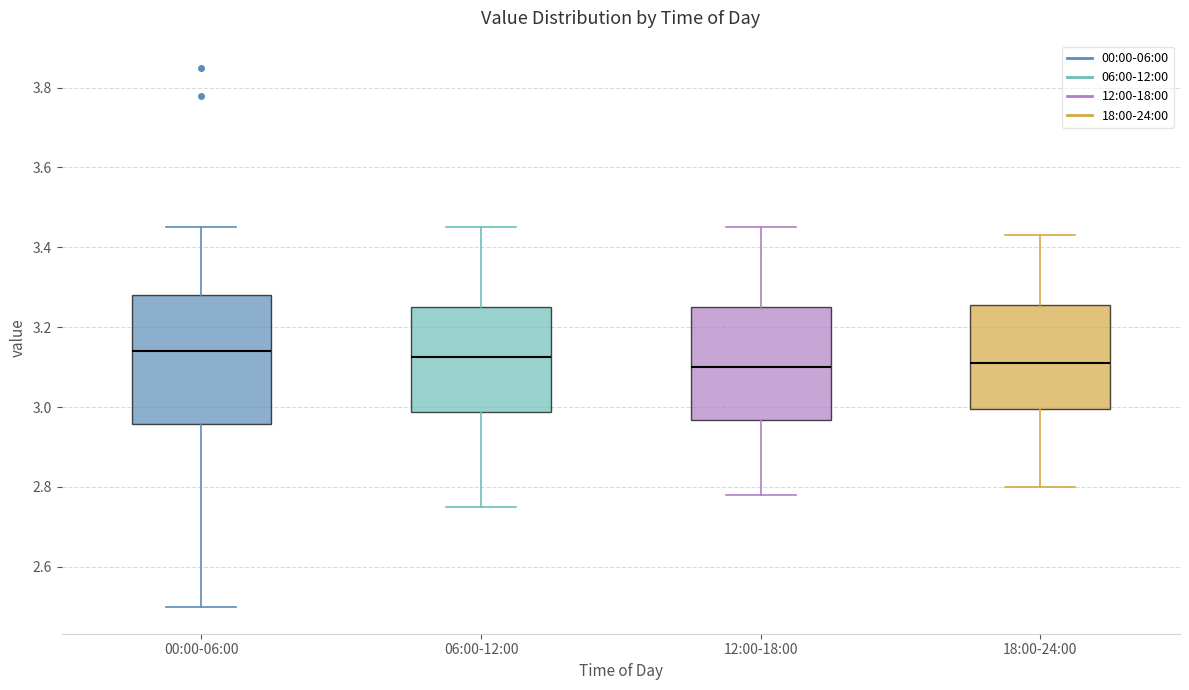

Reading left to right, transcribe this box plot: for each box, give where its median line is, the range the box spans, and where its two whiskers end, as read against the y-axis. The values are not printed on the chart, so give them approximately, as read against the axis.

00:00-06:00: median 3.14, box 2.96 to 3.28, whiskers 2.50 to 3.46
06:00-12:00: median 3.12, box 2.98 to 3.26, whiskers 2.76 to 3.46
12:00-18:00: median 3.10, box 2.96 to 3.26, whiskers 2.78 to 3.46
18:00-24:00: median 3.12, box 3.00 to 3.26, whiskers 2.80 to 3.44